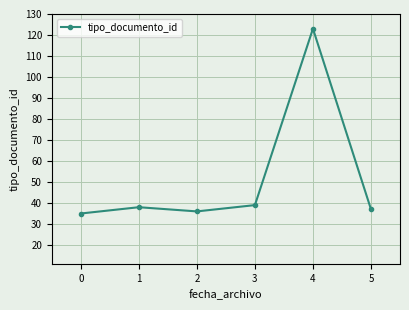

Which label corresponds to the smallest value in the chart?

0